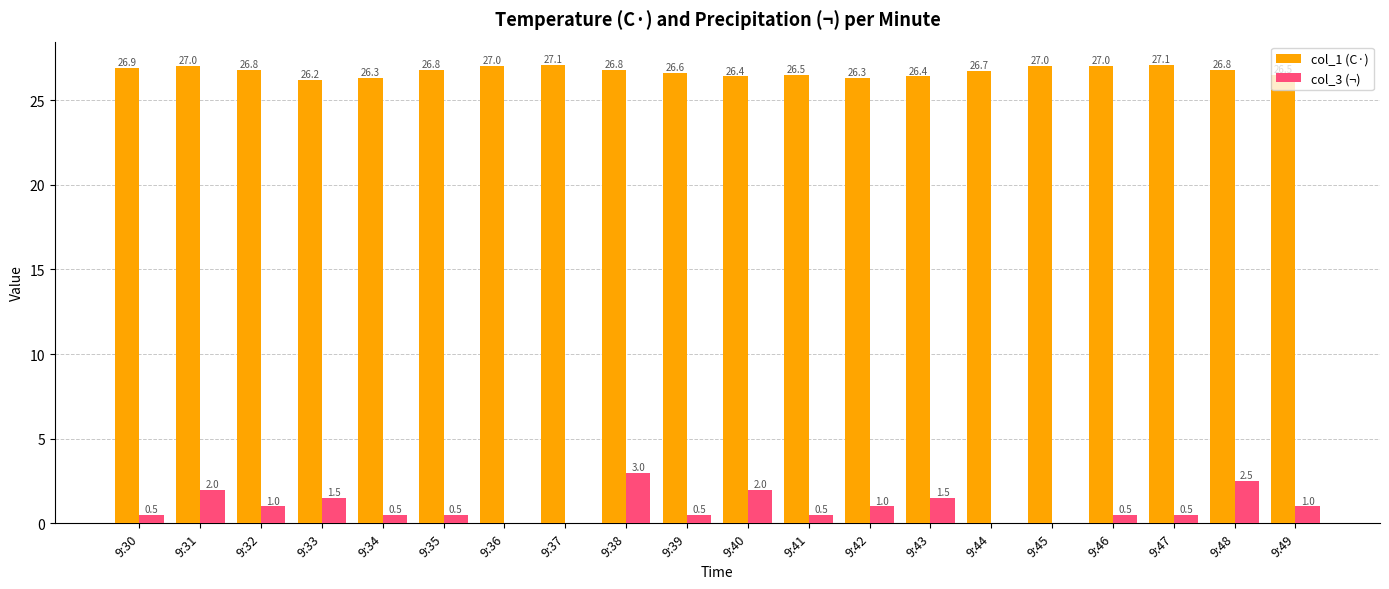

Which category has the highest value in the col_3 (¬) series?

9:38